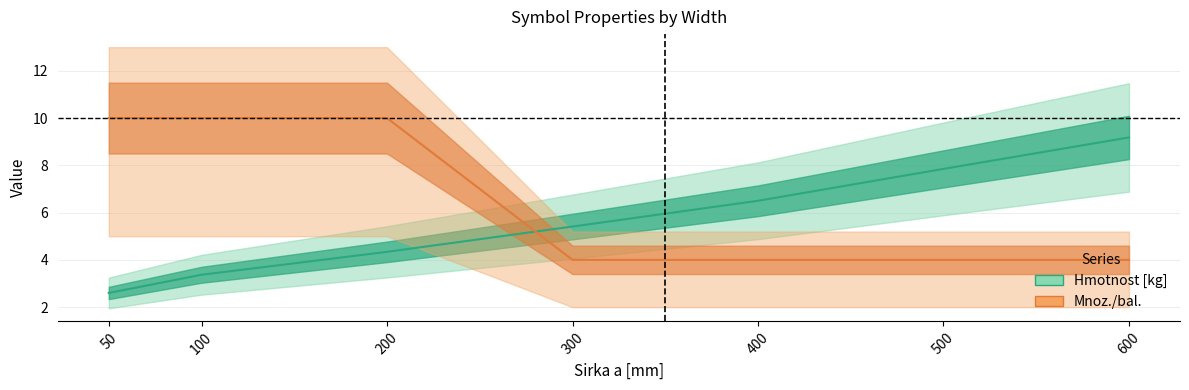

How many intersections are there between Mnoz./bal. (mean) and Hmotnost [kg] (mean)?

1